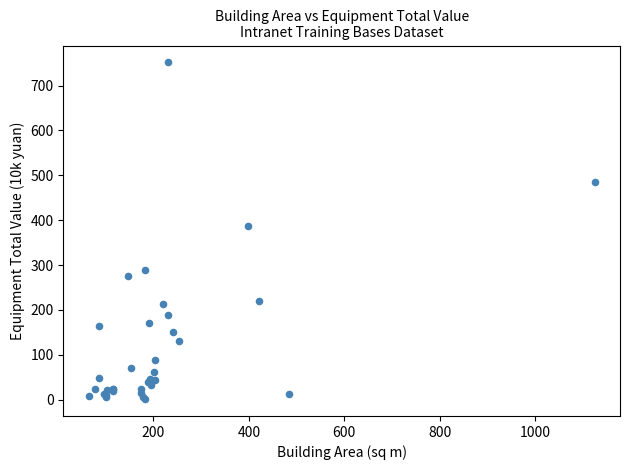

What Y value in the scatter plot is closest to 376?

386.2